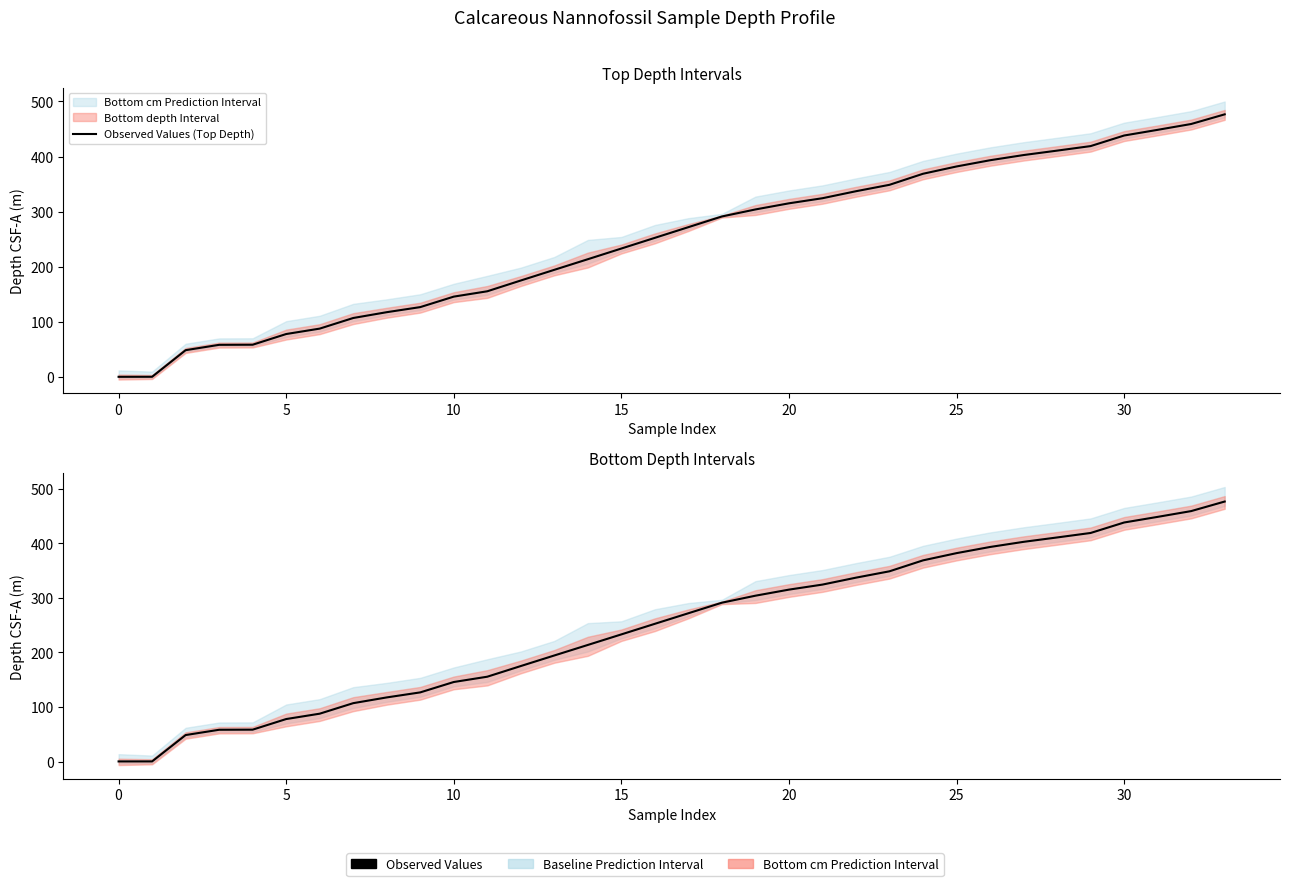

The Observed Values (Bottom Depth) series shows 243.7 at 26. True or false?

False